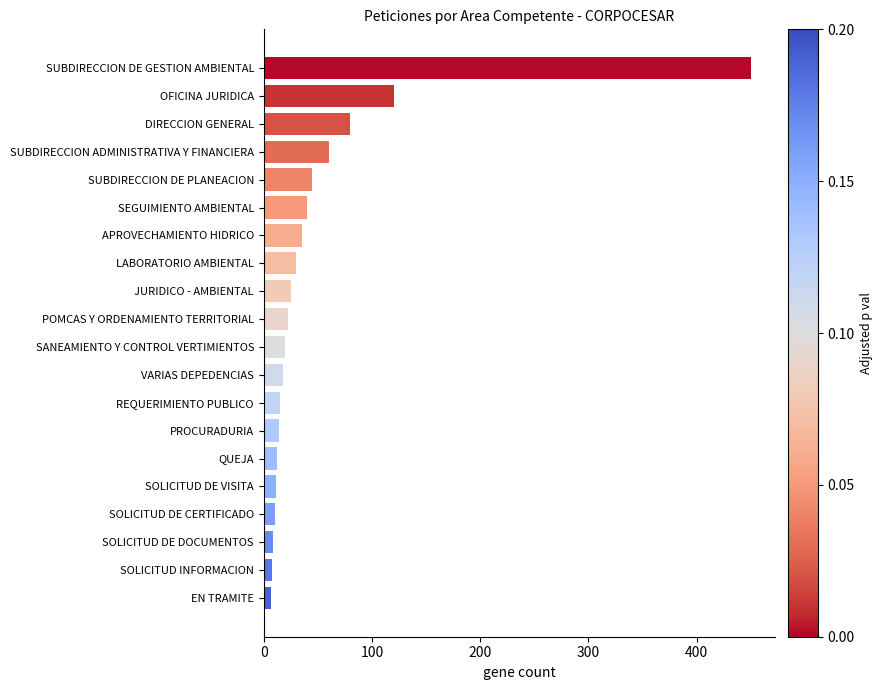

What is the change in value from PROCURADURIA to SUBDIRECCION DE GESTION AMBIENTAL?

+436